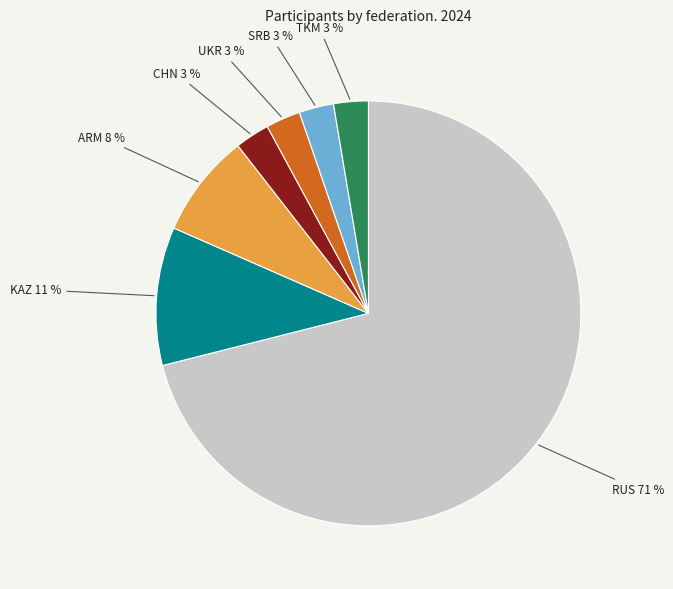

To the nearest percent, what portion does SRB represent?

3%